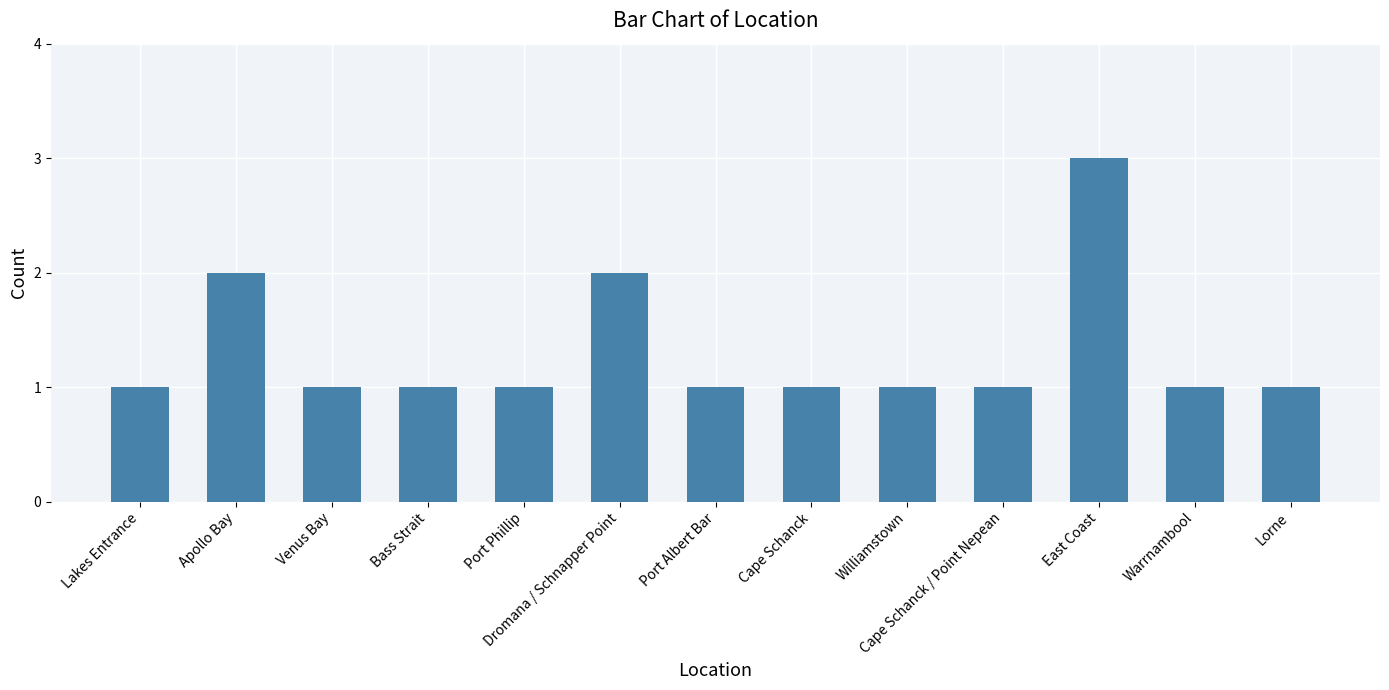

Does the chart contain stacked bars?

No